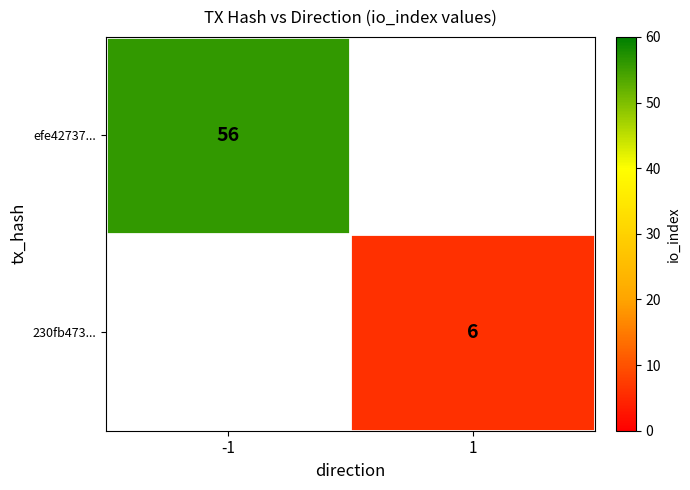

Is it true that 230fb473... equals 6 at 1?

True